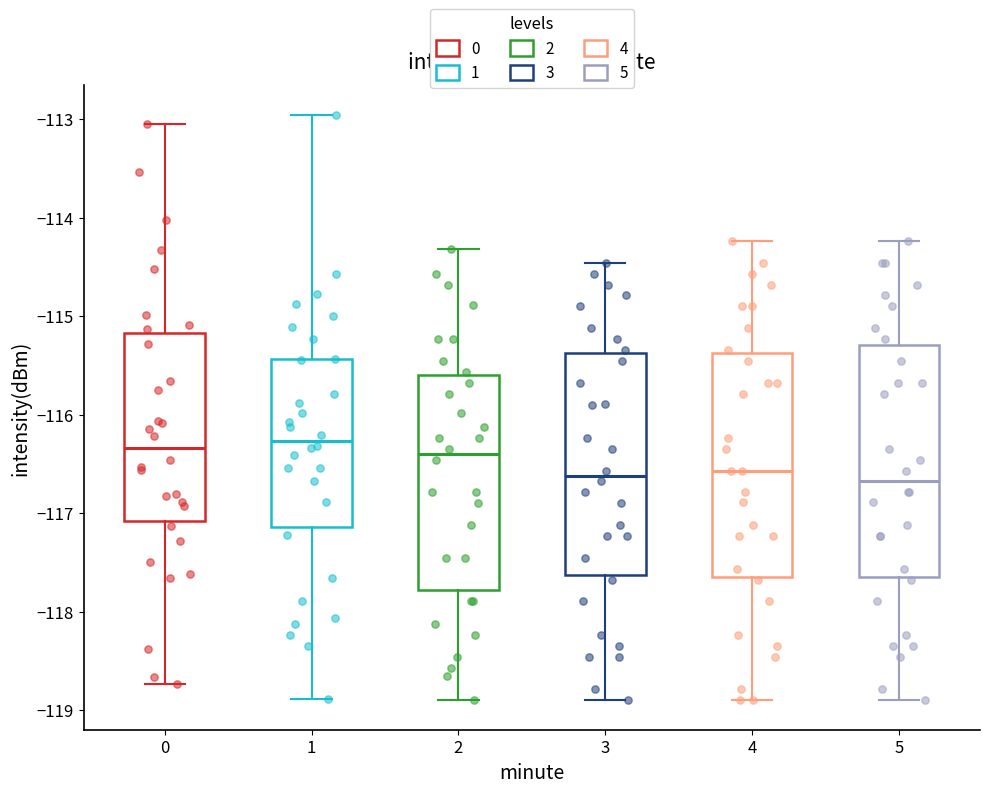

Reading left to right, read every box against the y-axis: the position of its median line, the range the box covers, and the ends of its whiskers. The values are not printed on the chart, so give them approximately, as read against the axis.

0: median -116.3, box -117.1 to -115.2, whiskers -118.7 to -113.0
1: median -116.3, box -117.1 to -115.4, whiskers -118.9 to -113.0
2: median -116.4, box -117.8 to -115.6, whiskers -118.9 to -114.3
3: median -116.6, box -117.6 to -115.4, whiskers -118.9 to -114.5
4: median -116.6, box -117.7 to -115.4, whiskers -118.9 to -114.2
5: median -116.7, box -117.7 to -115.3, whiskers -118.9 to -114.2